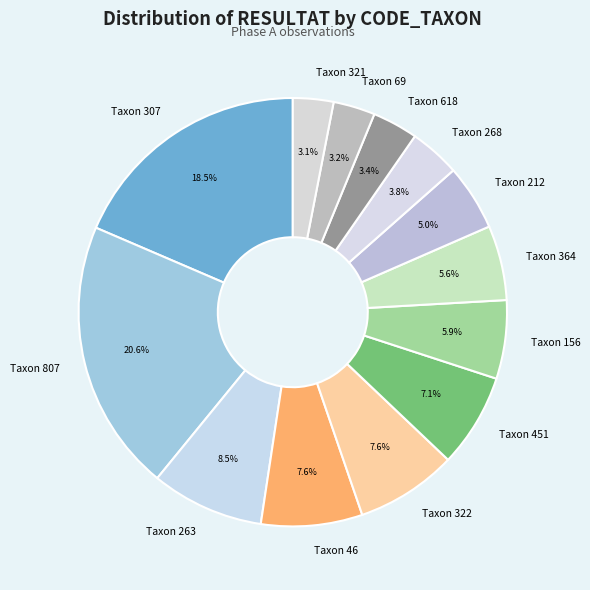

How many slices are in this pie chart?

13